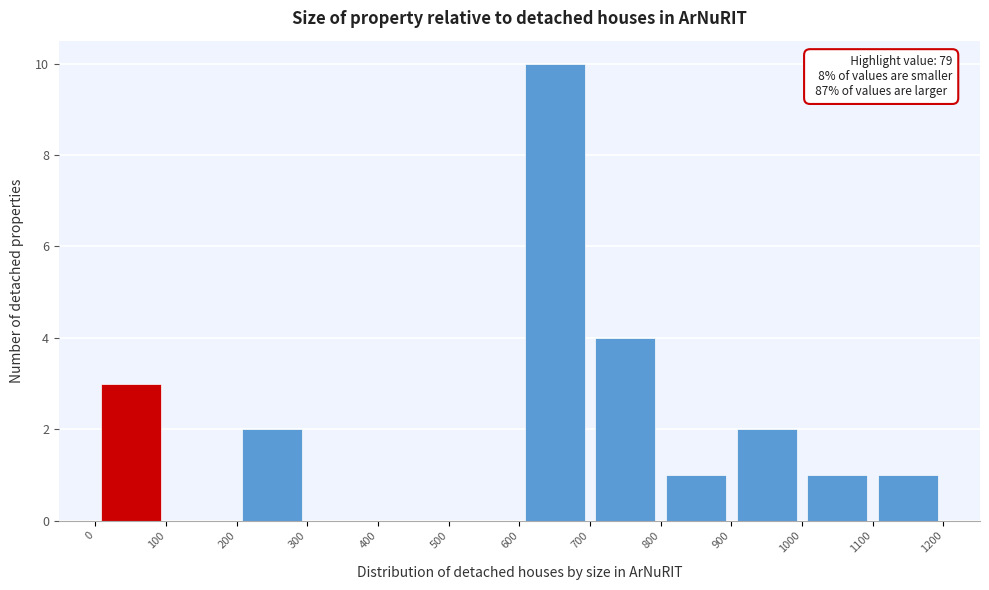

Which range on the x-axis has the tallest bar?

600 to 700